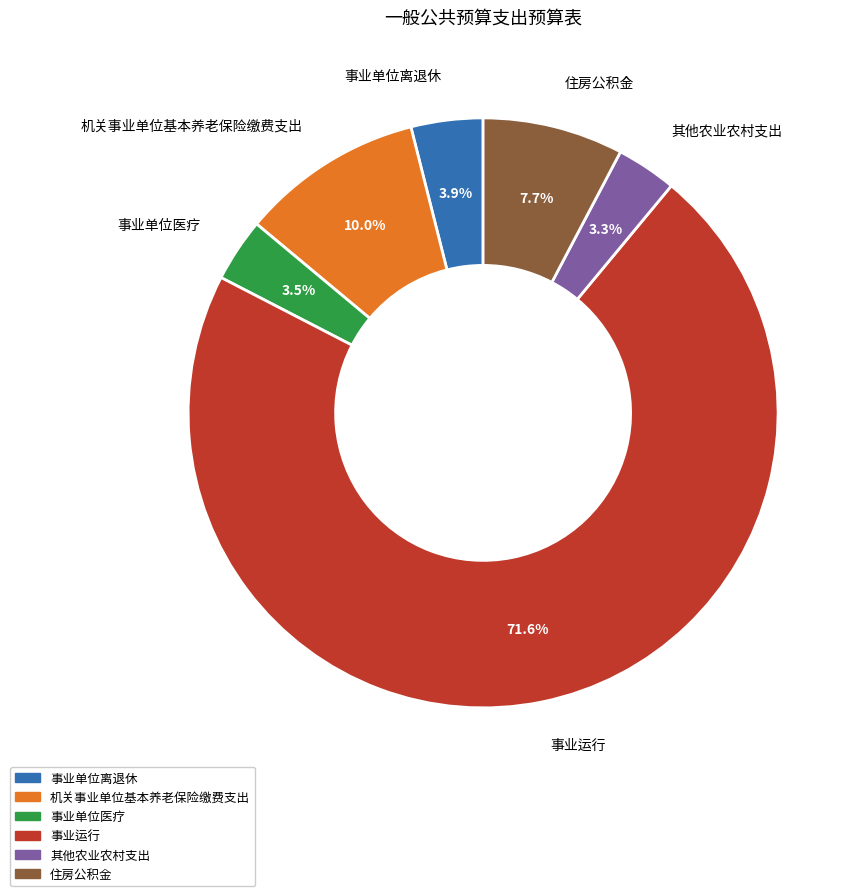

To the nearest percent, what is the combined percentage of 事业运行 and 事业单位离退休?

76%